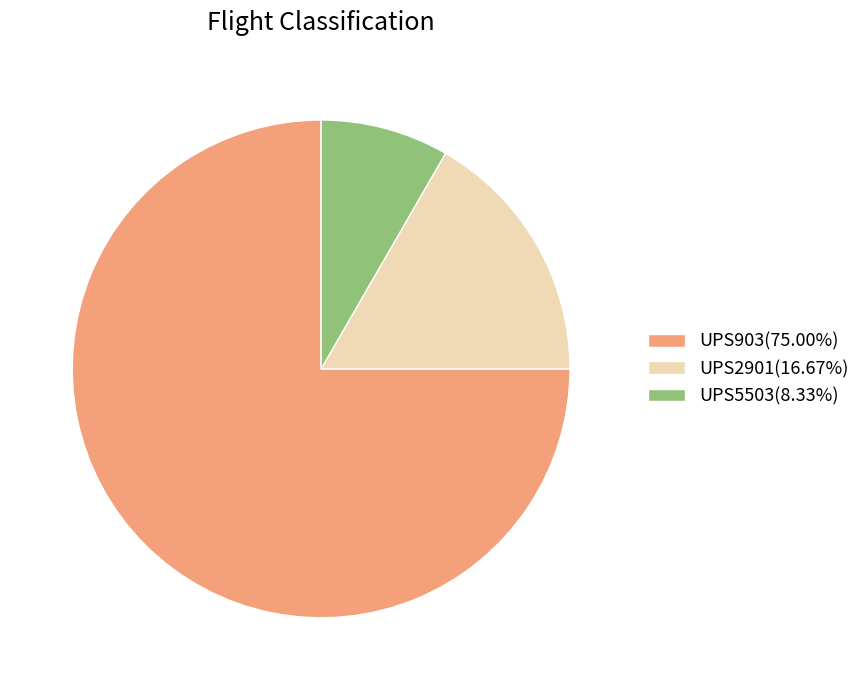

Which category has the smallest portion of the pie?

UPS5503